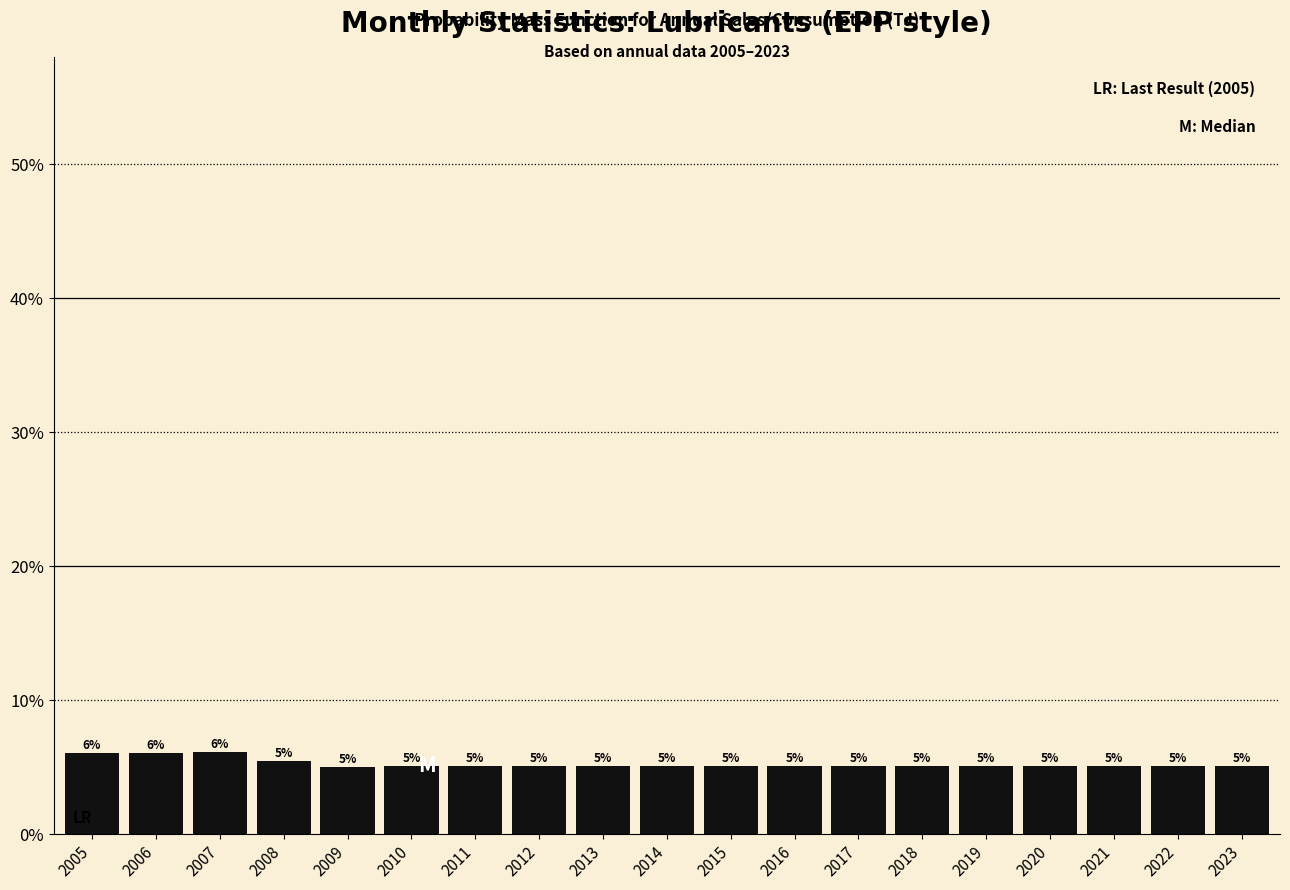

What is the value of the 5th bar from the left?

5.0